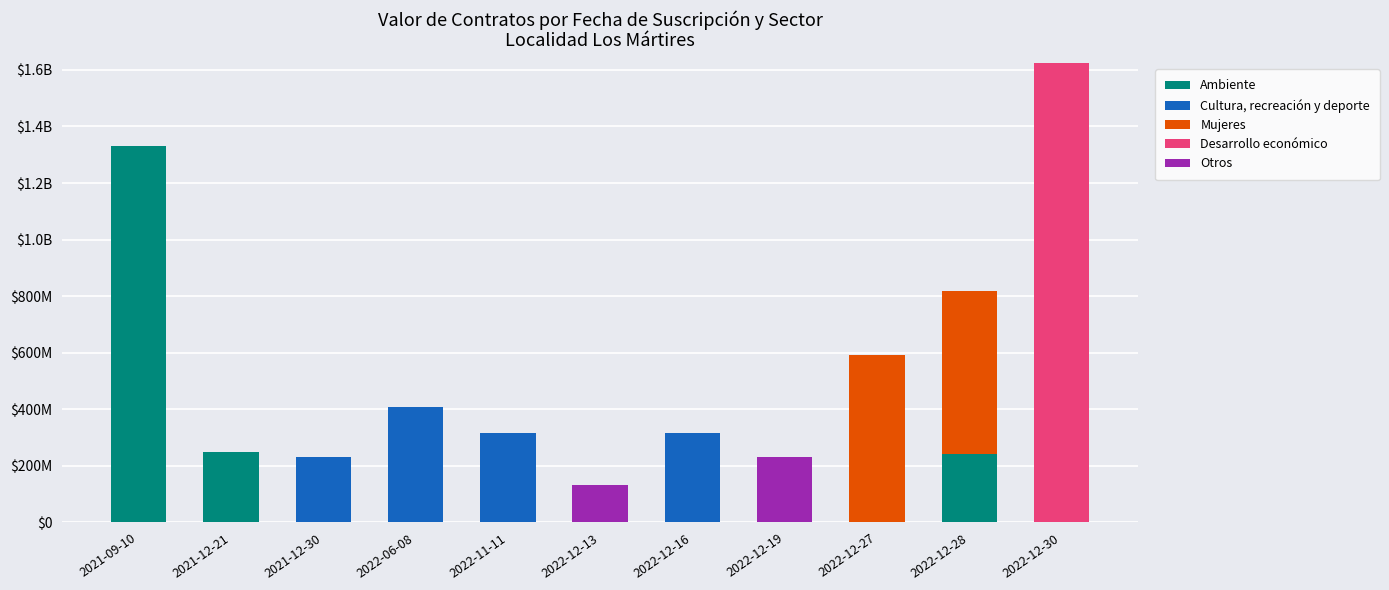

Are the bars horizontal?

No